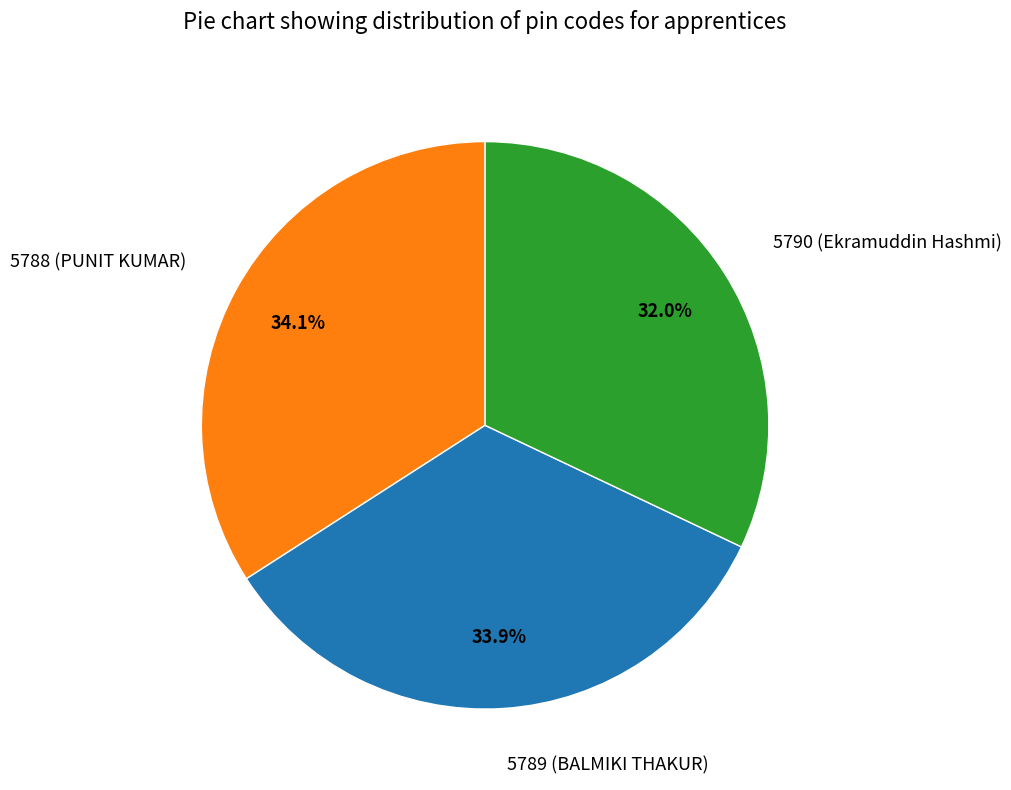

Is there a majority slice in this chart?

No